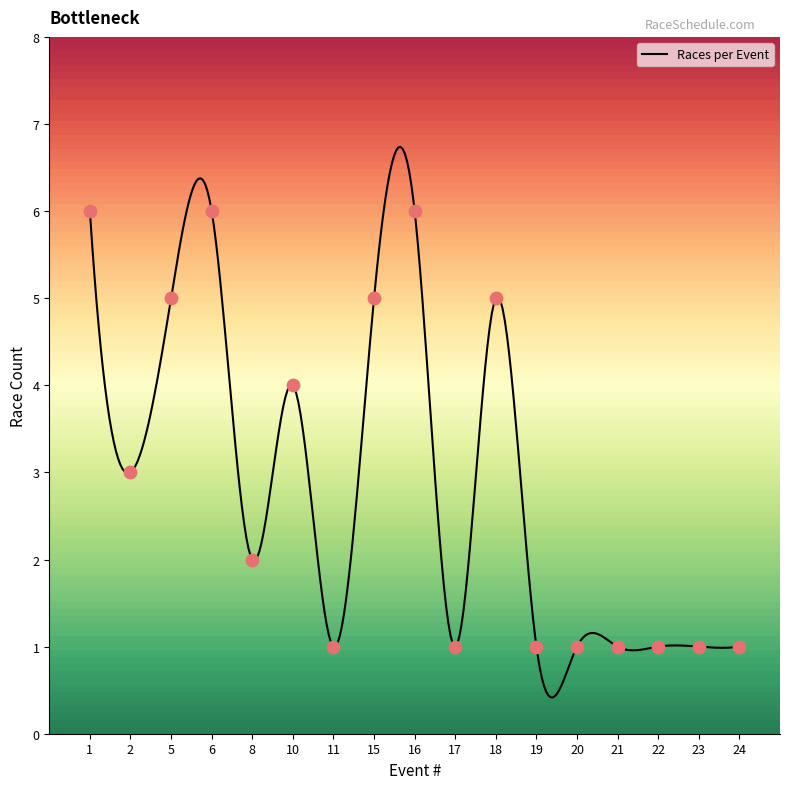

Which has a higher value, 22 or 8?

8